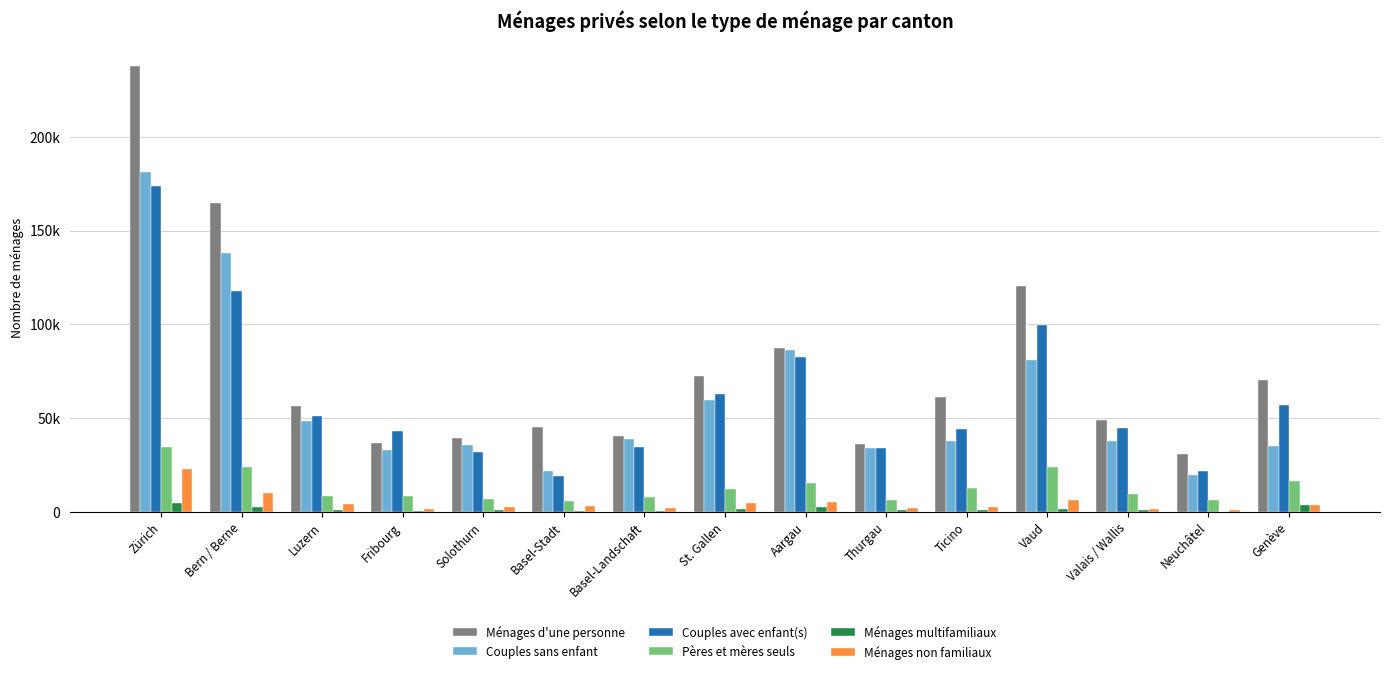

Is it true that Couples sans enfant equals 35887 at Solothurn?

True